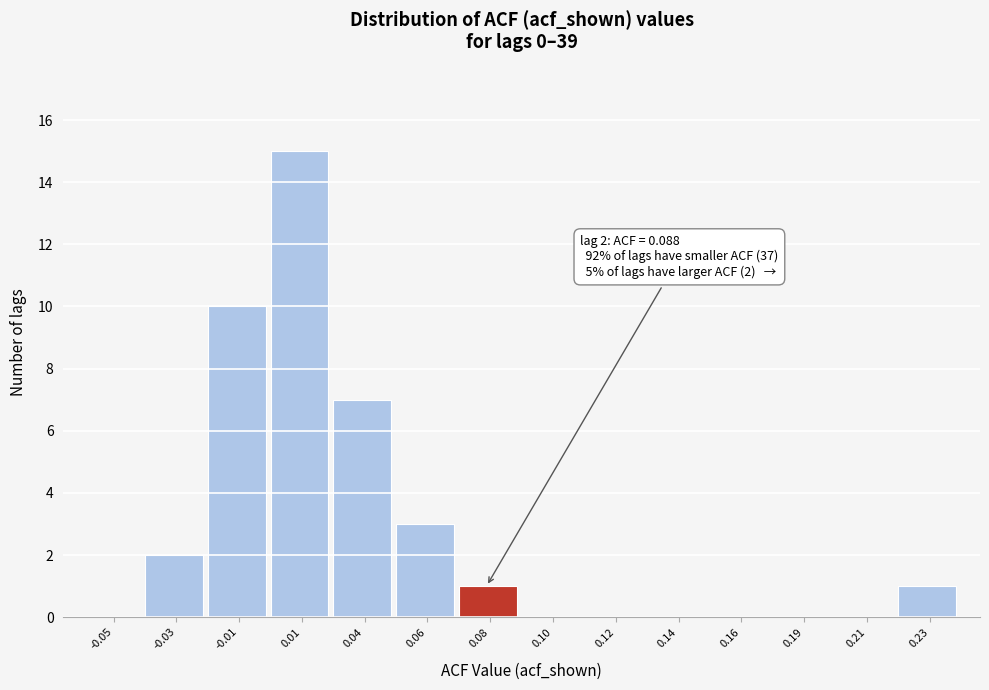

Reading left to right, extract all data points from this chart.

-0.05=0	-0.03=2	-0.01=10	0.01=15	0.04=7	0.06=3	0.08=1	0.10=0	0.12=0	0.14=0	0.16=0	0.19=0	0.21=0	0.23=1